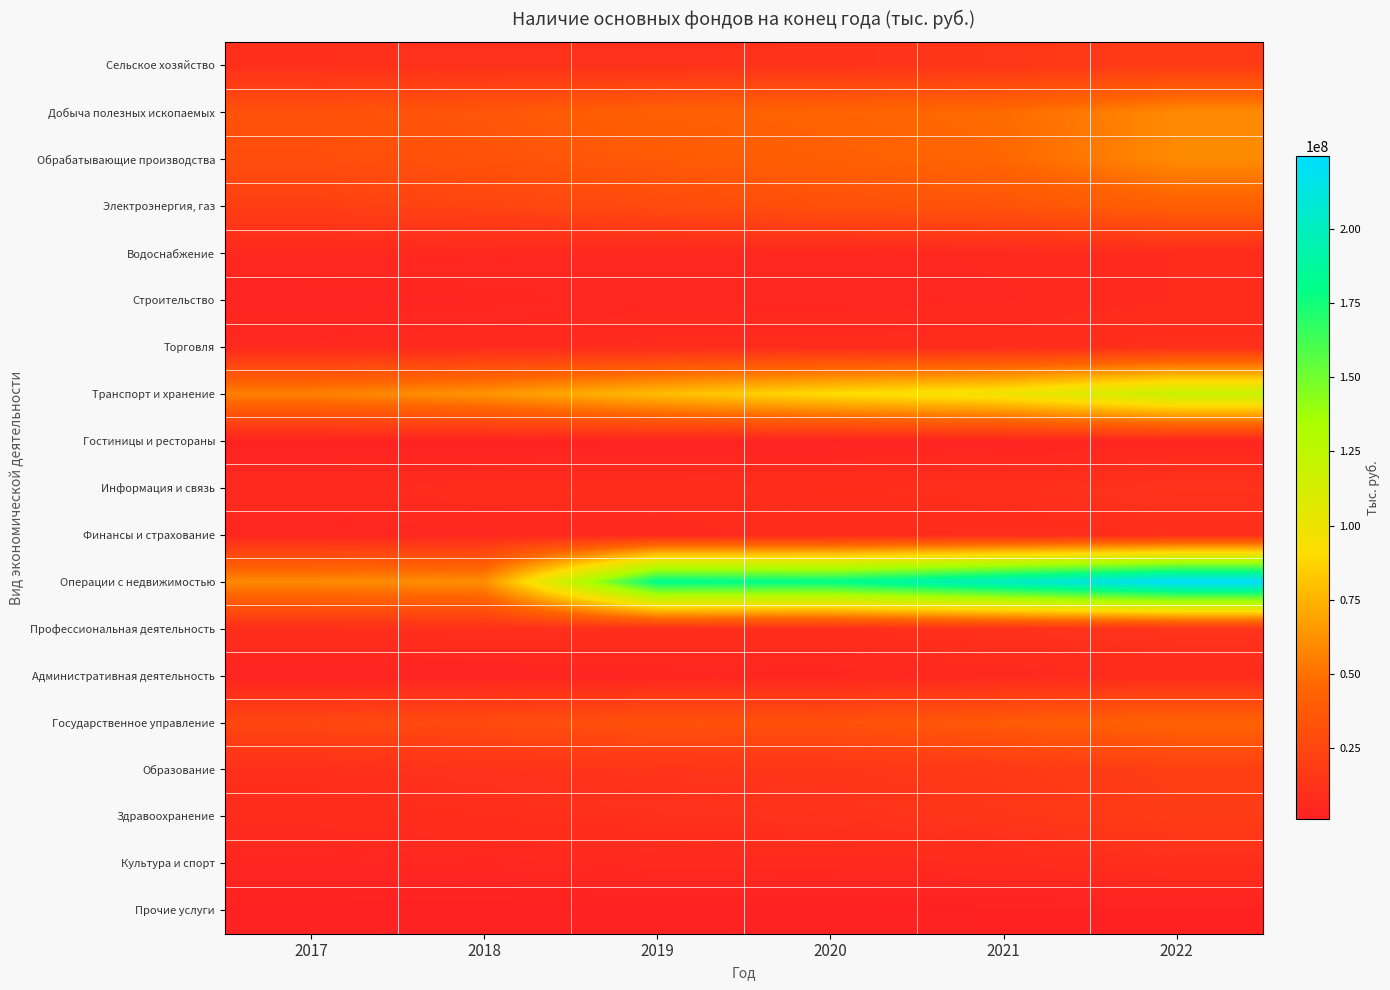

Reading left to right, extract all data points from this chart.

Сельское хозяйство: 2017=10279013	2018=11572743	2019=11407689	2020=12558906	2021=14654910	2022=18305278
Добыча полезных ископаемых: 2017=32222431	2018=35770594	2019=42251579	2020=44740812	2021=47699261	2022=59231695
Обрабатывающие производства: 2017=29969599	2018=33630813	2019=37834028	2020=42032910	2021=46177810	2022=59579526
Электроэнергия, газ: 2017=20368426	2018=23822118	2019=27645749	2020=31335448	2021=34110231	2022=41799603
Водоснабжение: 2017=5286370	2018=5520048	2019=4781069	2020=5188470	2021=5962294	2022=7053376
Строительство: 2017=3322317	2018=3976274	2019=4874276	2020=4688479	2021=5460707	2022=7075524
Торговля: 2017=5879941	2018=6742016	2019=7521426	2020=7855415	2021=8211083	2022=10371867
Транспорт и хранение: 2017=55989320	2018=63299047	2019=78496544	2020=90705061	2021=98311499	2022=119925933
Гостиницы и рестораны: 2017=2146102	2018=2280195	2019=2359052	2020=2469290	2021=3506469	2022=3940700
Информация и связь: 2017=6728534	2018=7974111	2019=8428590	2020=9439313	2021=10131733	2022=12350652
Финансы и страхование: 2017=4435418	2018=5483173	2019=6105016	2020=7748005	2021=8354201	2022=9720501
Операции с недвижимостью: 2017=59555646	2018=61180179	2019=182566051	2020=181350578	2021=202574251	2022=224573235
Профессиональная деятельность: 2017=9571921	2018=10611243	2019=9983627	2020=9138654	2021=11648701	2022=12907699
Административная деятельность: 2017=2803501	2018=2773711	2019=3585427	2020=4563504	2021=5979090	2022=7389792
Государственное управление: 2017=25388579	2018=28003781	2019=32450092	2020=31486827	2021=38486428	2022=43660491
Образование: 2017=10369702	2018=11856542	2019=13448487	2020=14220640	2021=16540156	2022=20523879
Здравоохранение: 2017=7882349	2018=9463366	2019=10778005	2020=12049077	2021=14146105	2022=19013006
Культура и спорт: 2017=4084180	2018=4855897	2019=5986878	2020=5917054	2021=7251479	2022=9454670
Прочие услуги: 2017=871068	2018=952051	2019=1119399	2020=984305	2021=1374274	2022=1537735